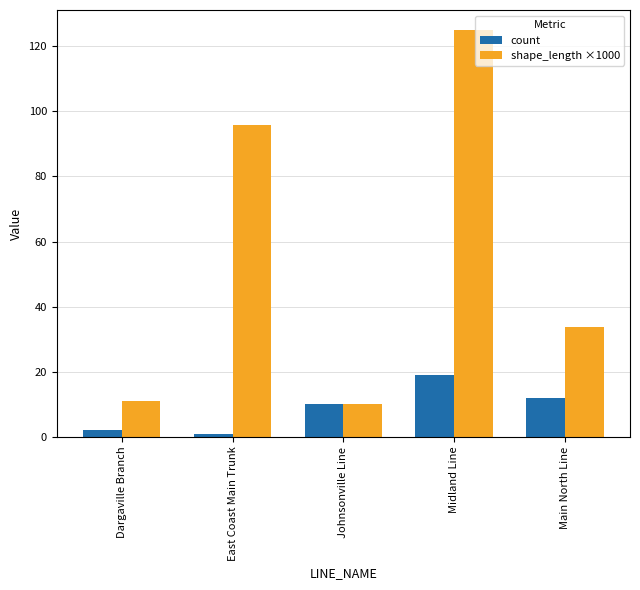

Does the chart contain stacked bars?

No